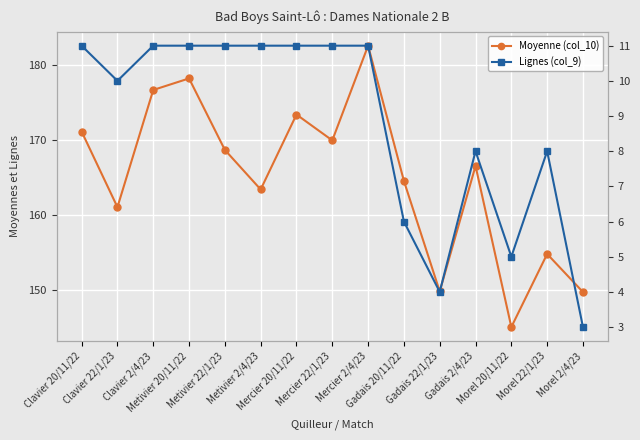

What is the total value across all series at Morel 20/11/22?

150.0